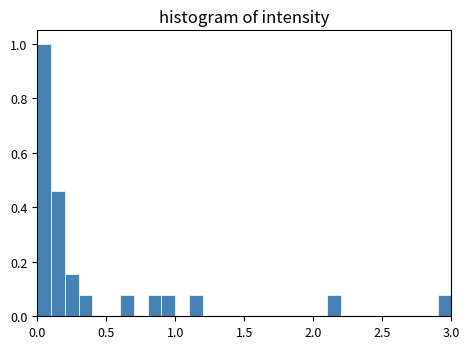

Read against the x-axis, roughly where is the centre of the tallest bar?

0.05